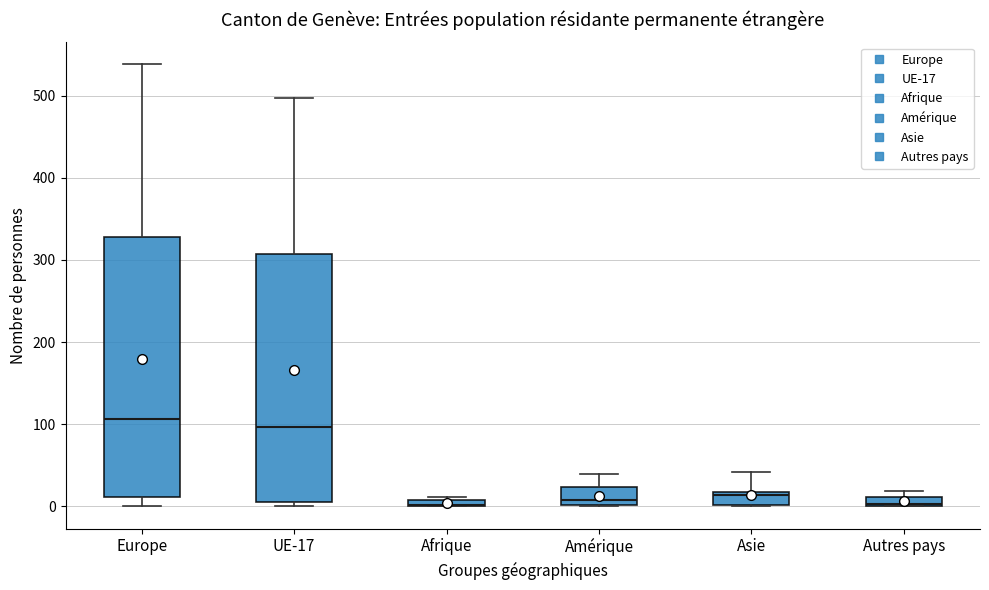

Where does the median line of the box for Amérique sit on the y-axis? The values are not printed on the chart, so give them approximately, as read against the axis.

10